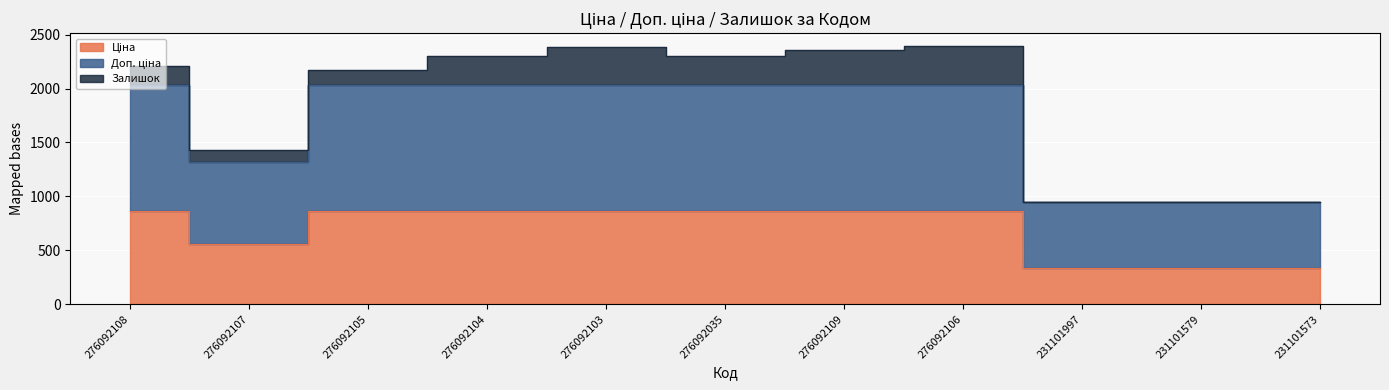

What is the greatest value displayed?

2032.1